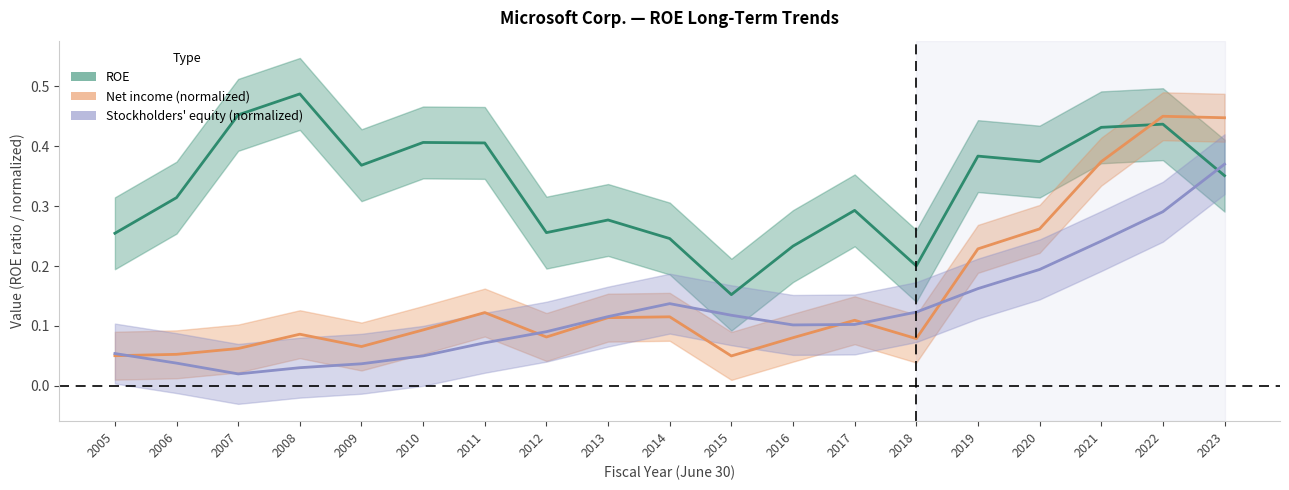

Which series changed the most between 2008 and 2014?

ROE